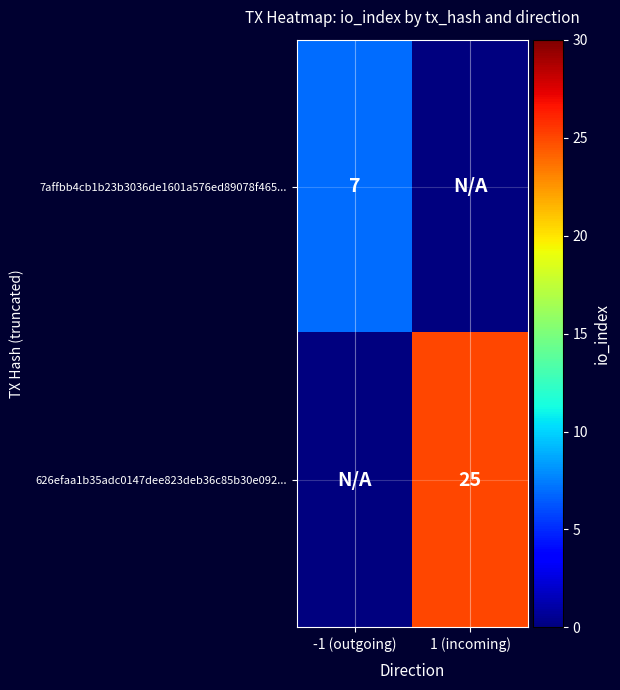

At which category is the sum across all series the highest?

1 (incoming)